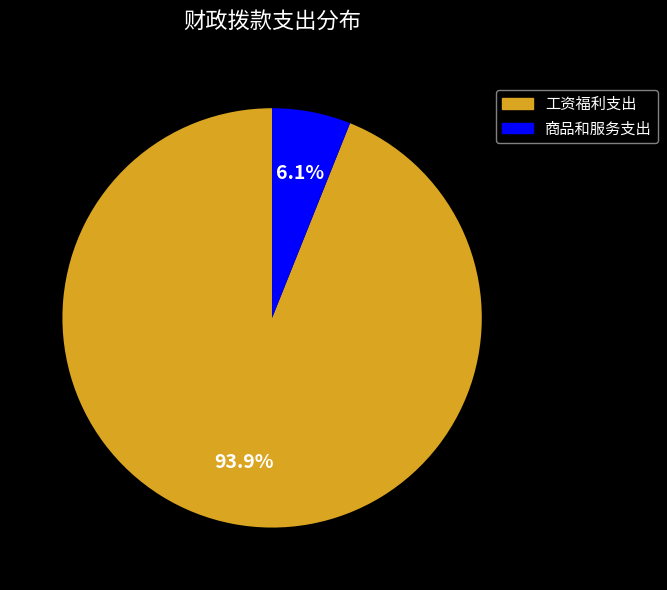

The 工资福利支出 slice represents 94% of the pie. True or false?

True